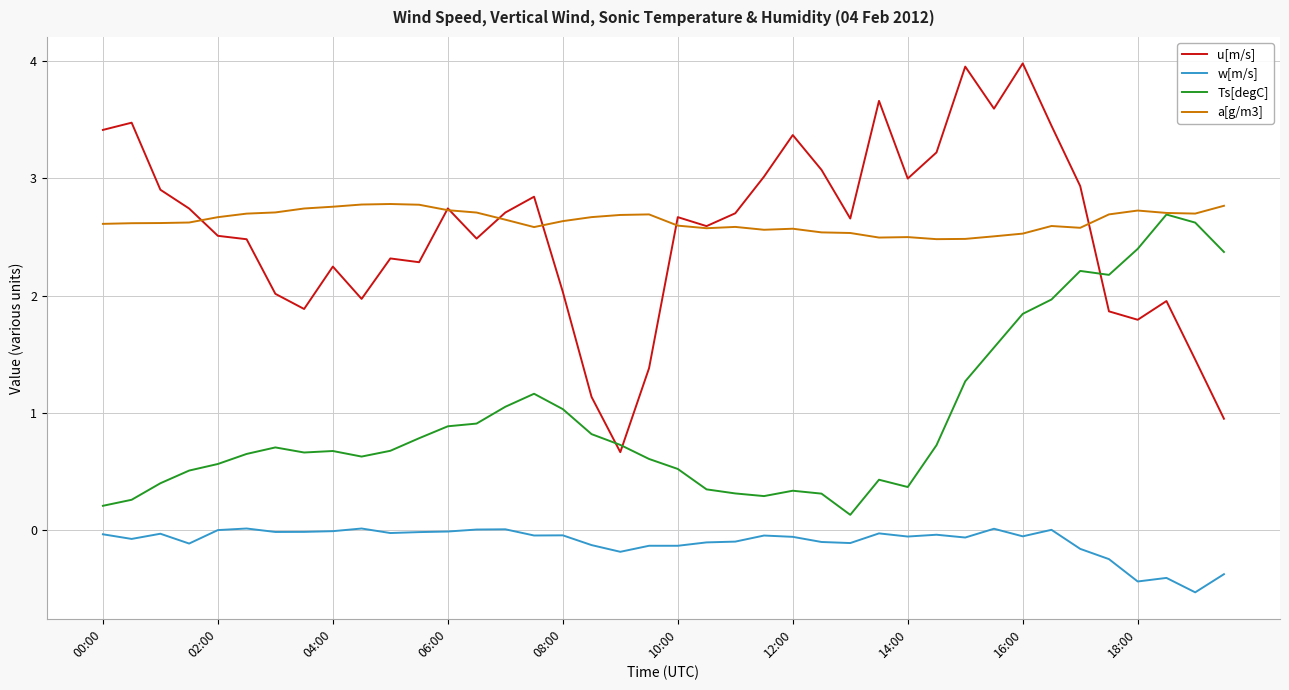

What is the maximum value for Ts[degC]?

2.7